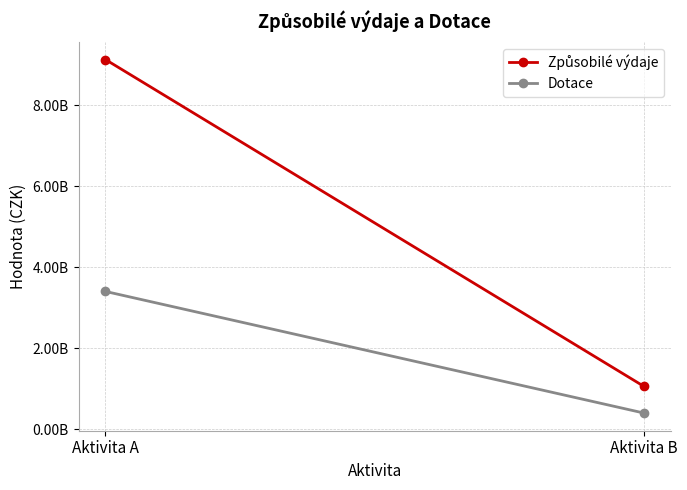

At how many categories does at least one series exceed 1585458058?

1